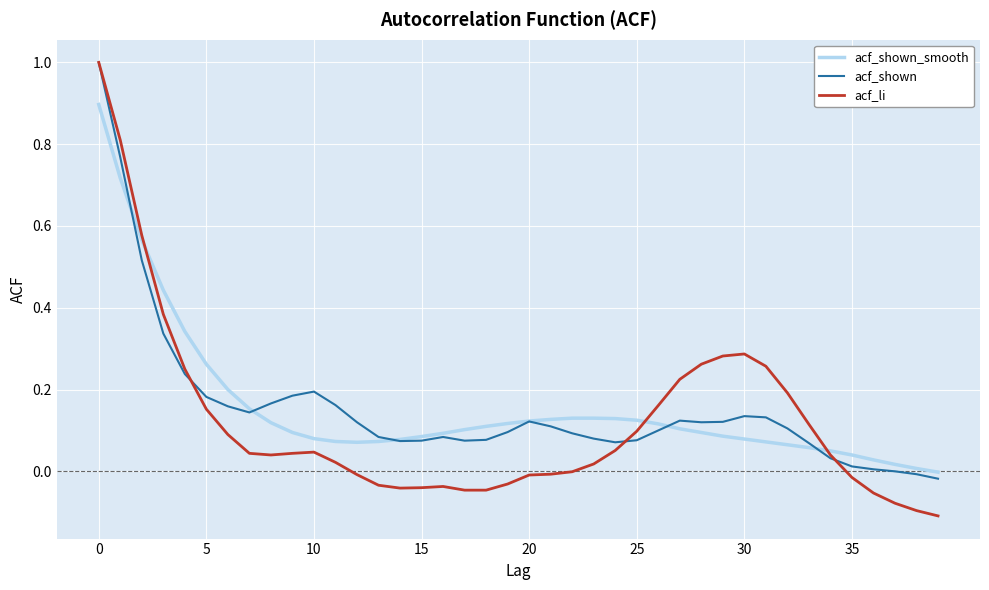

What is the maximum value shown in the chart?

1.0